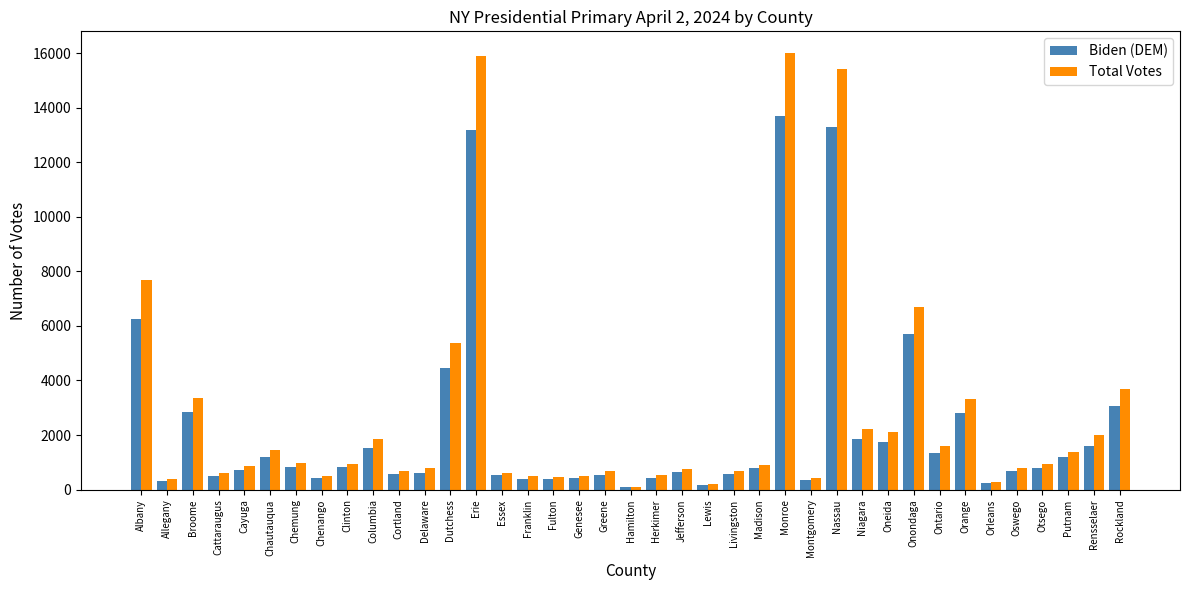

What is the difference between the second highest and minimum values in the Biden (DEM) series?

13200